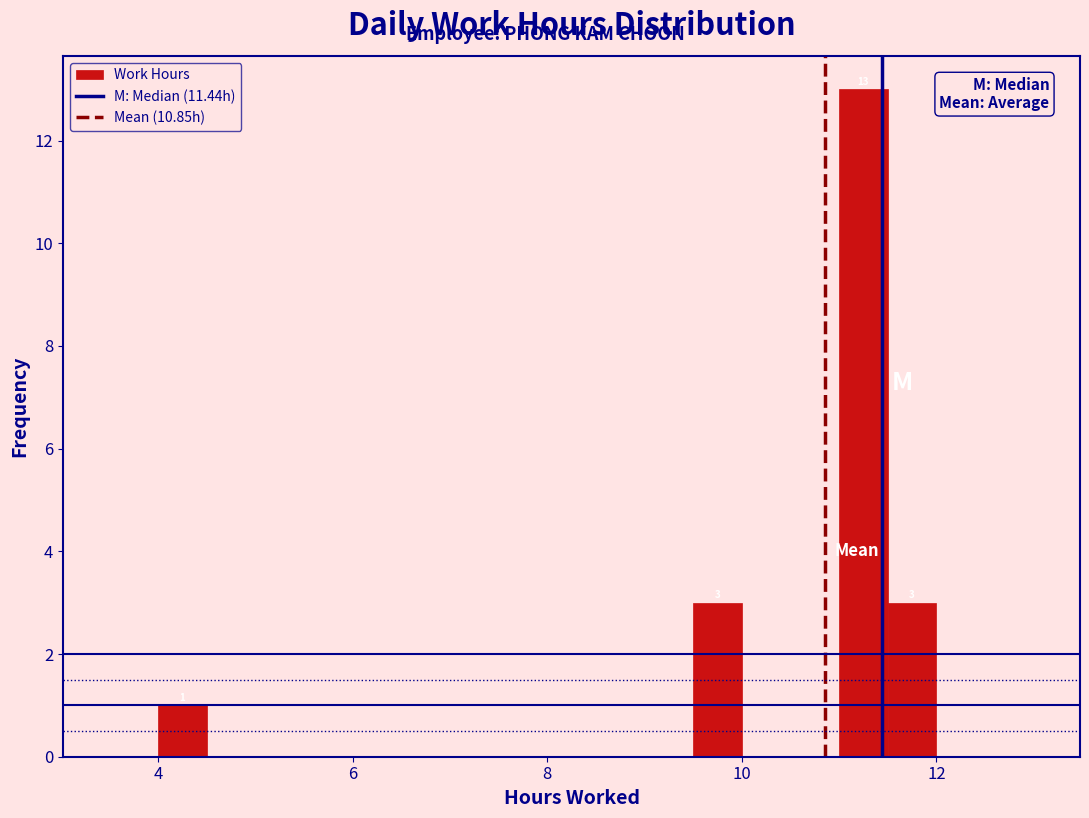

Around what value on the x-axis is the tallest bar? Give the approximate position of its centre, as read against the axis.

11.2